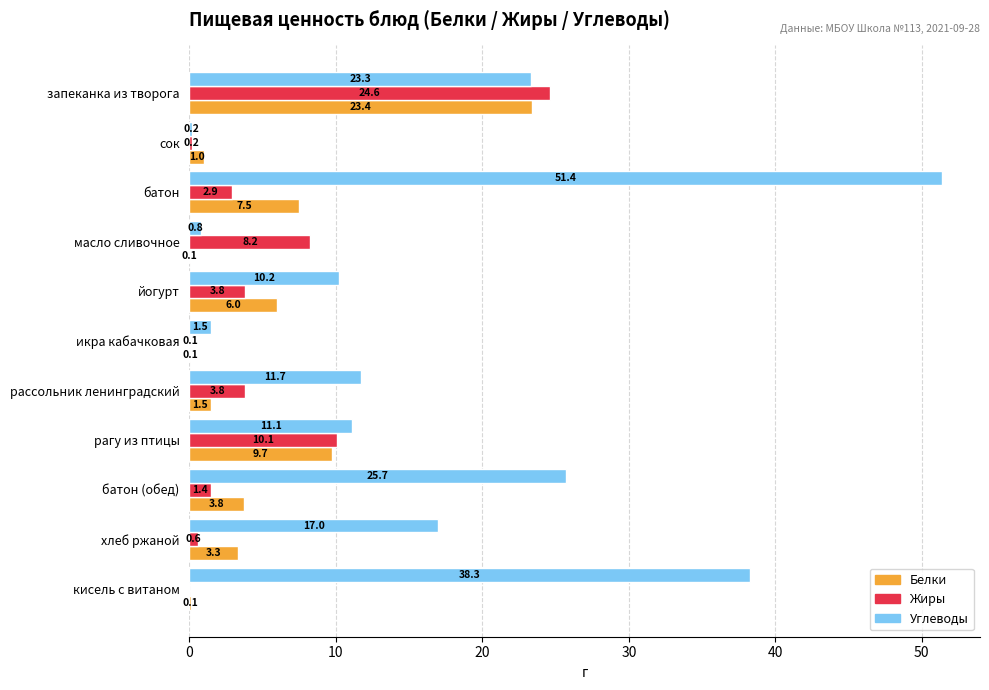

Which category has the highest value across all series?

батон